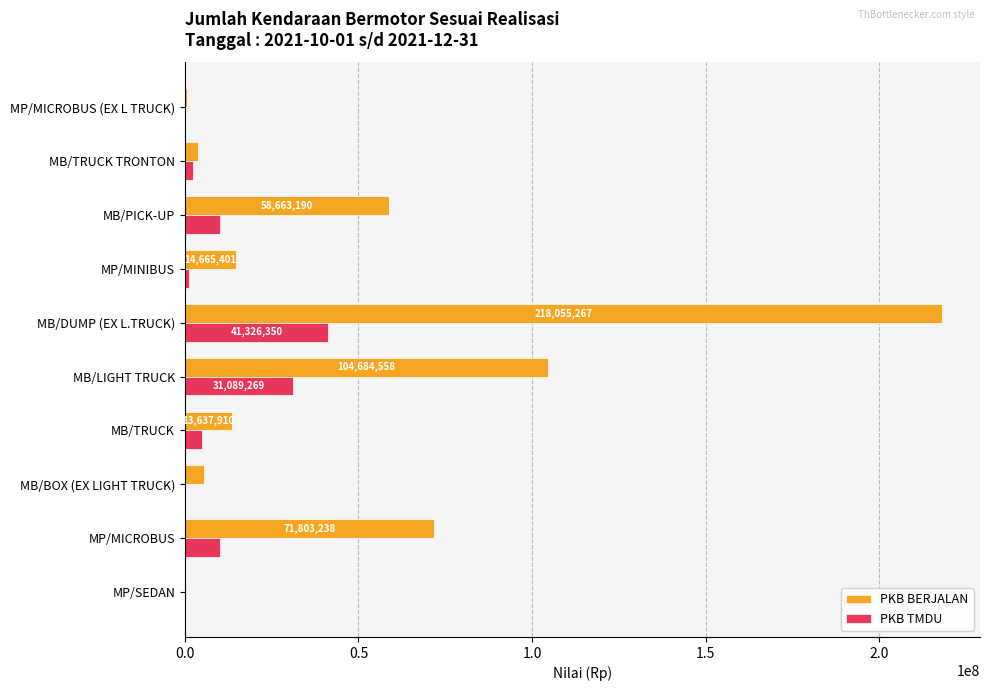

Which series changed the most between MB/TRUCK TRONTON and MB/PICK-UP?

PKB BERJALAN